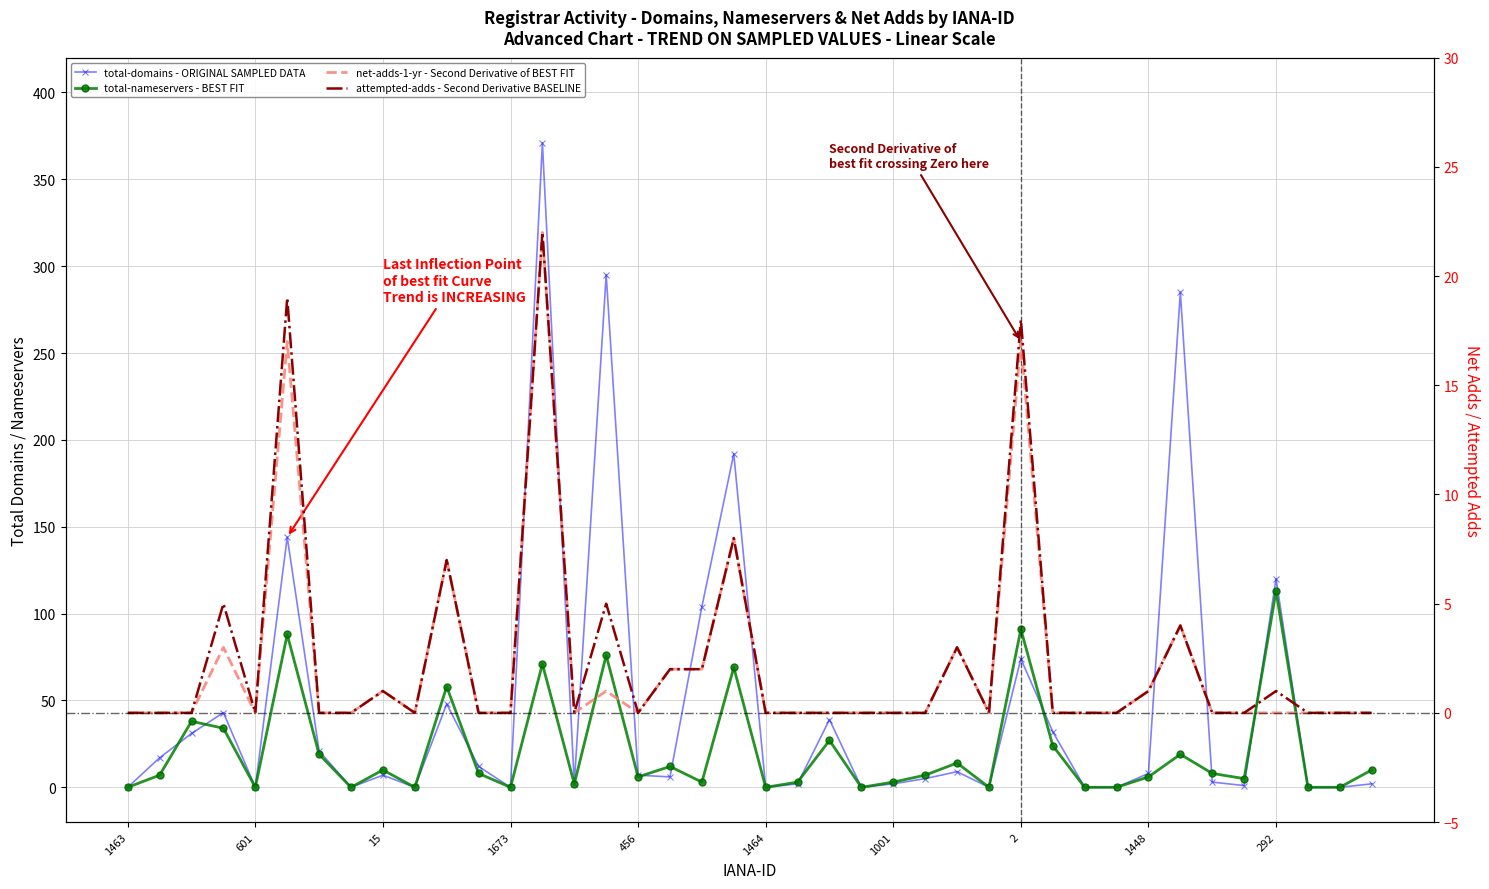

What is the difference between the second highest and minimum values in the attempted-adds - Second Derivative BASELINE series?

19